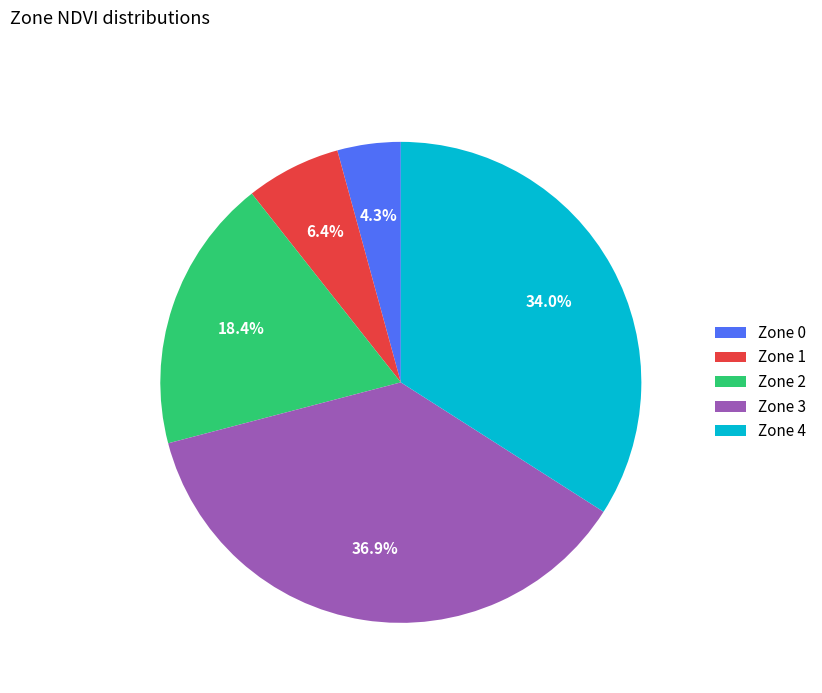

How much of the chart is everything except Zone 2?

81.6%